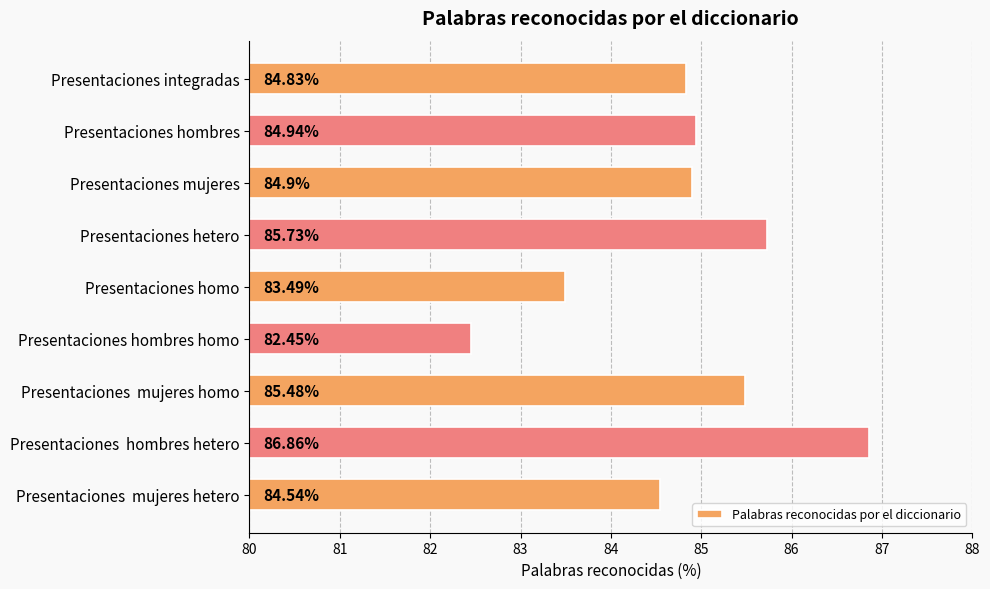

Where is the data nearest to the value 84?

Presentaciones homo